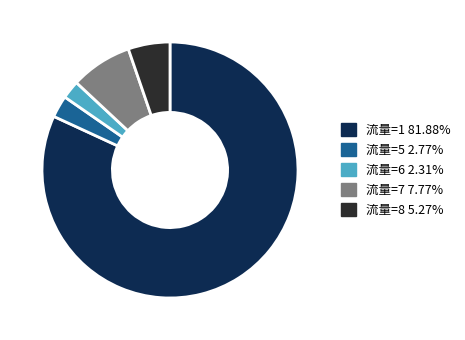

How many segments does this pie chart have?

5